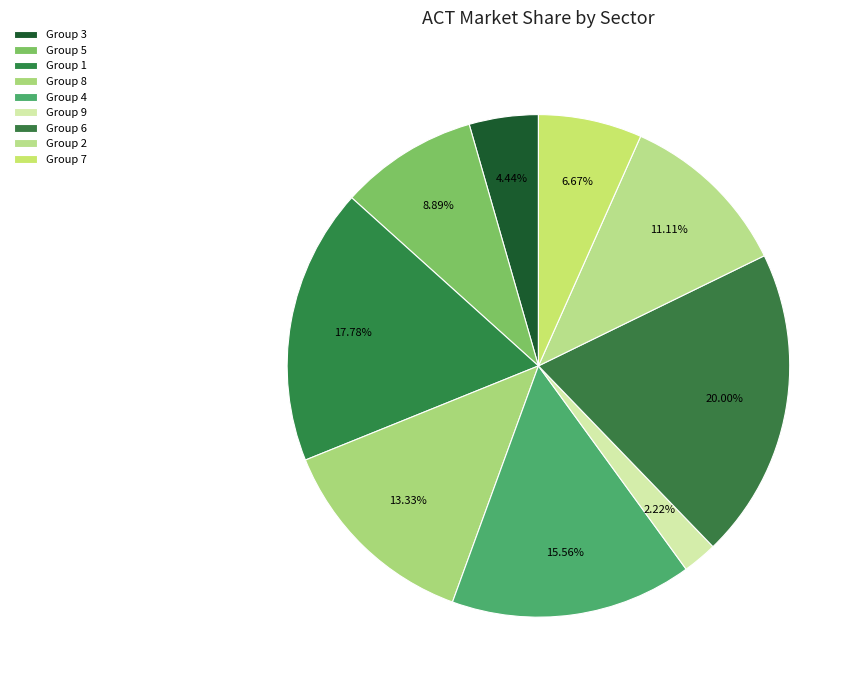

Count the number of slices in the pie.

9